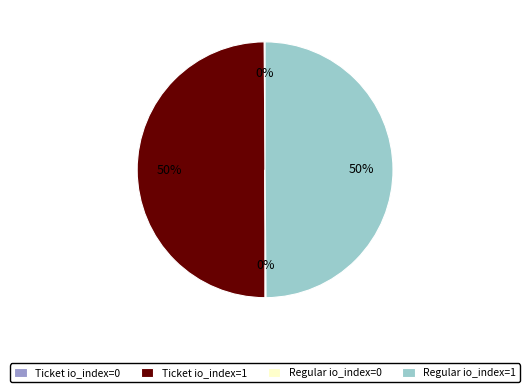

To the nearest percent, what portion does Ticket io_index=1 represent?

50%